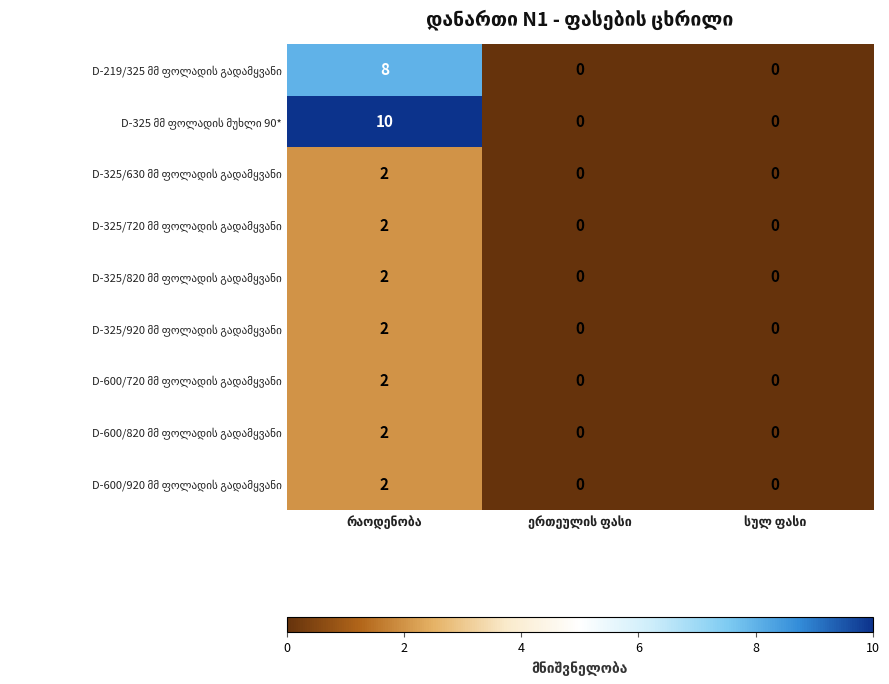

What is the greatest value displayed?

10